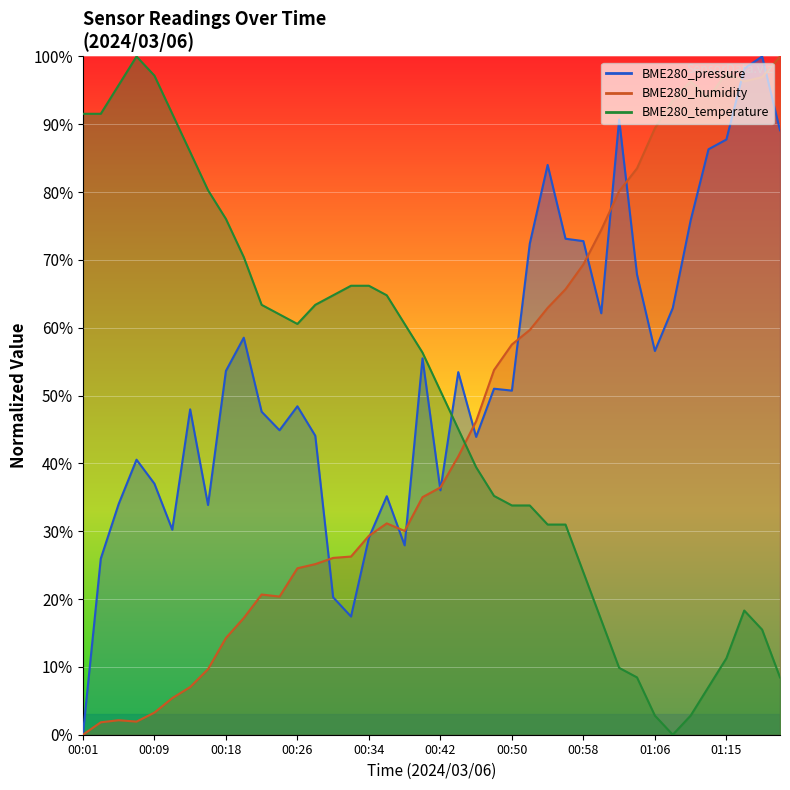

Where does the BME280_humidity series first go above 36?

00:42